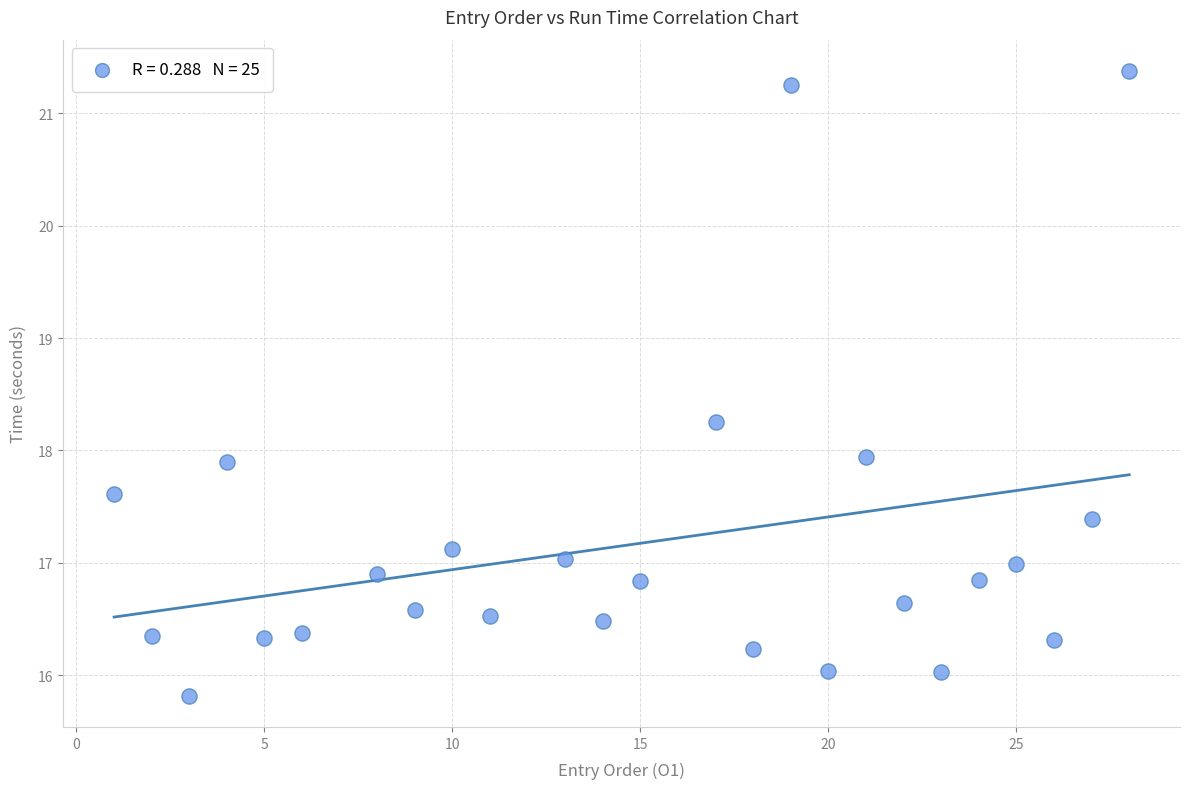

What is the range of X values (max minus min)?

27.0